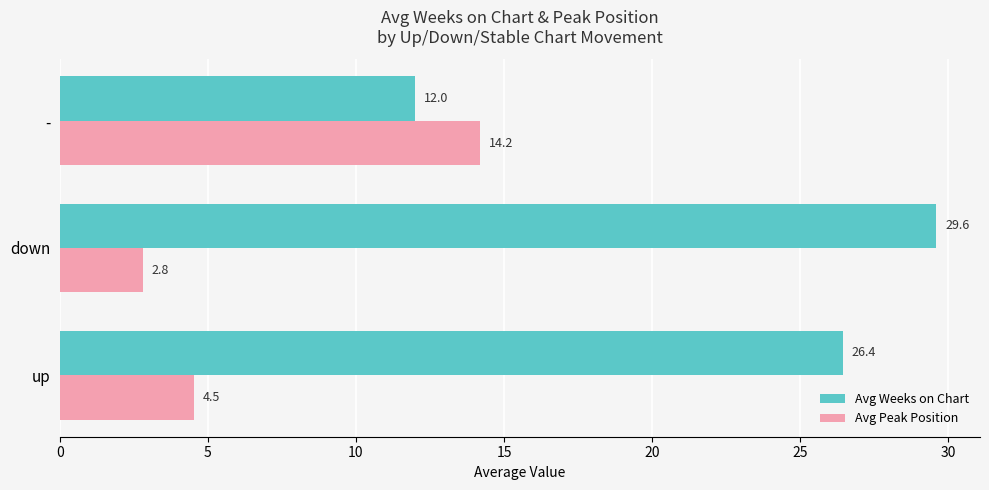

What are all the series names shown in the legend?

Avg Weeks on Chart, Avg Peak Position